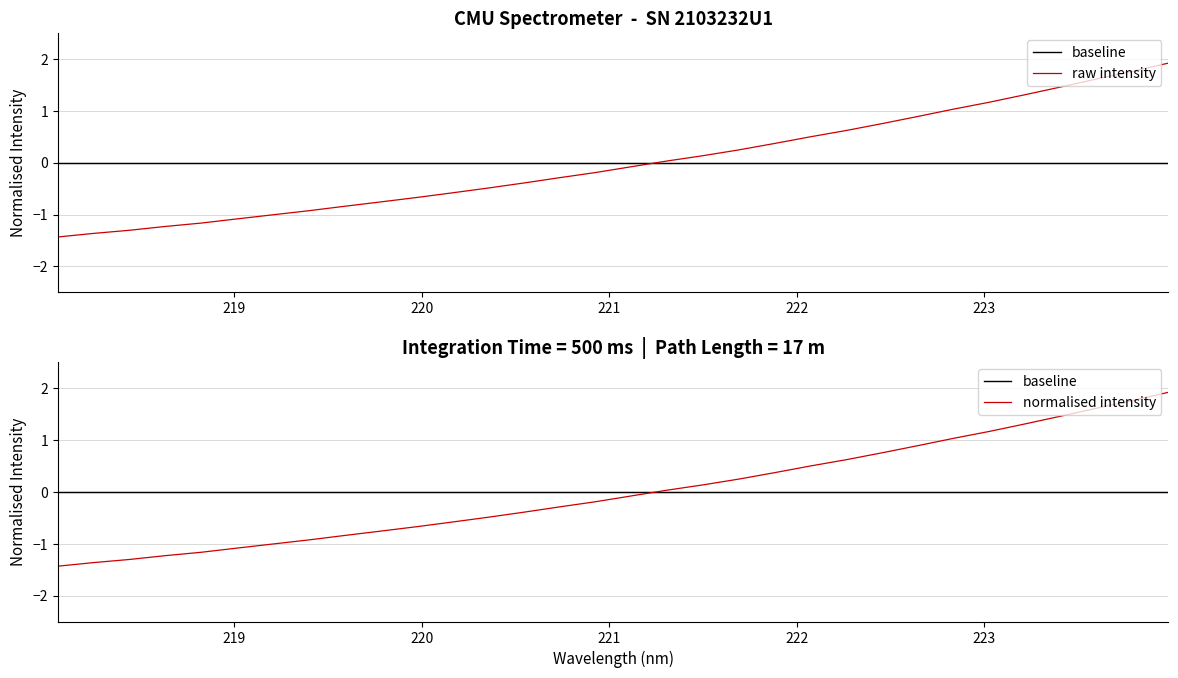

How many values in normalised intensity are above zero?

15